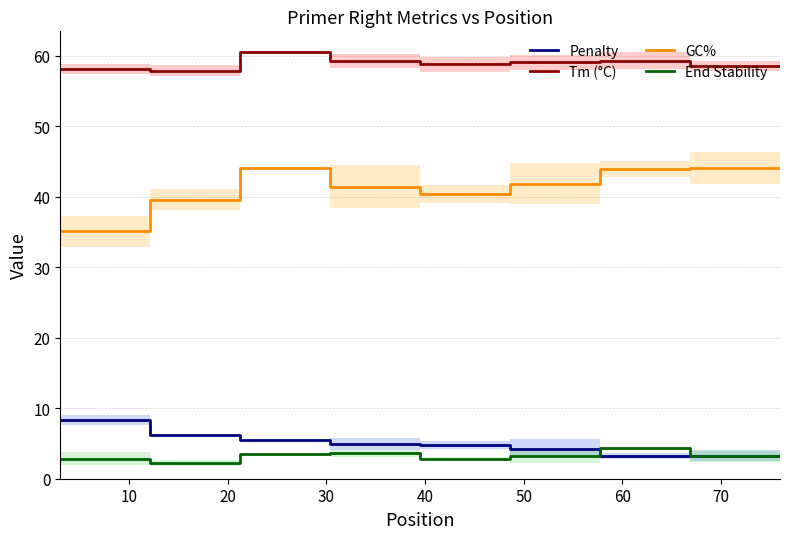

Which category has the lowest value across all series?

20